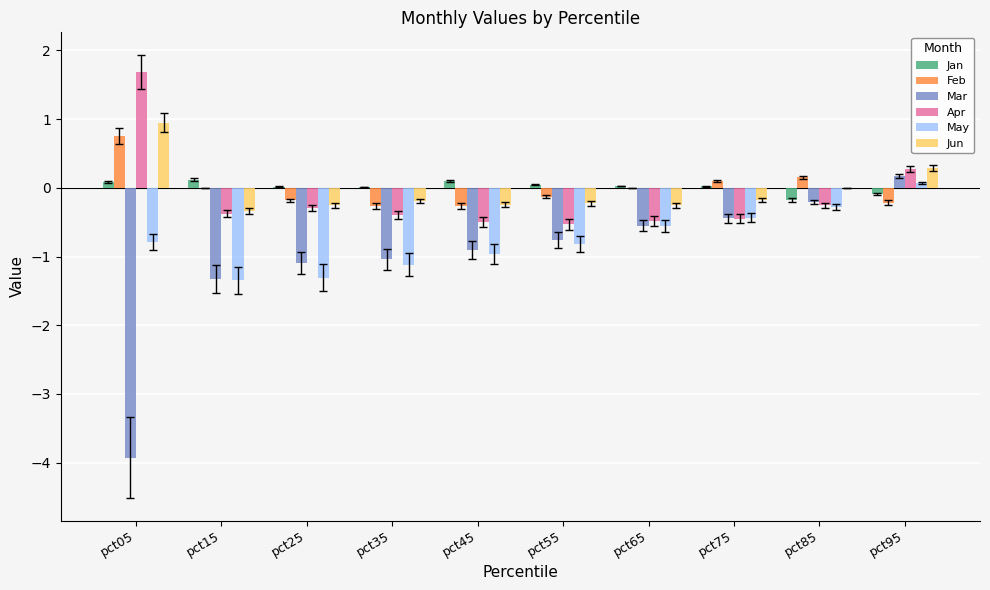

Is it true that Apr equals -0.4 at pct75?

True